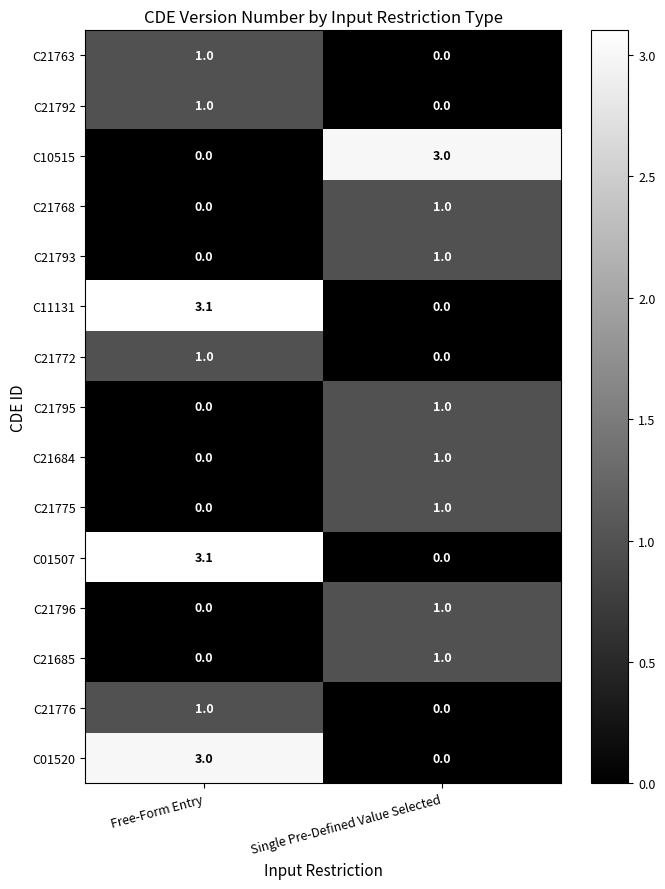

At which label does C21763 reach its minimum?

Single Pre-Defined Value Selected